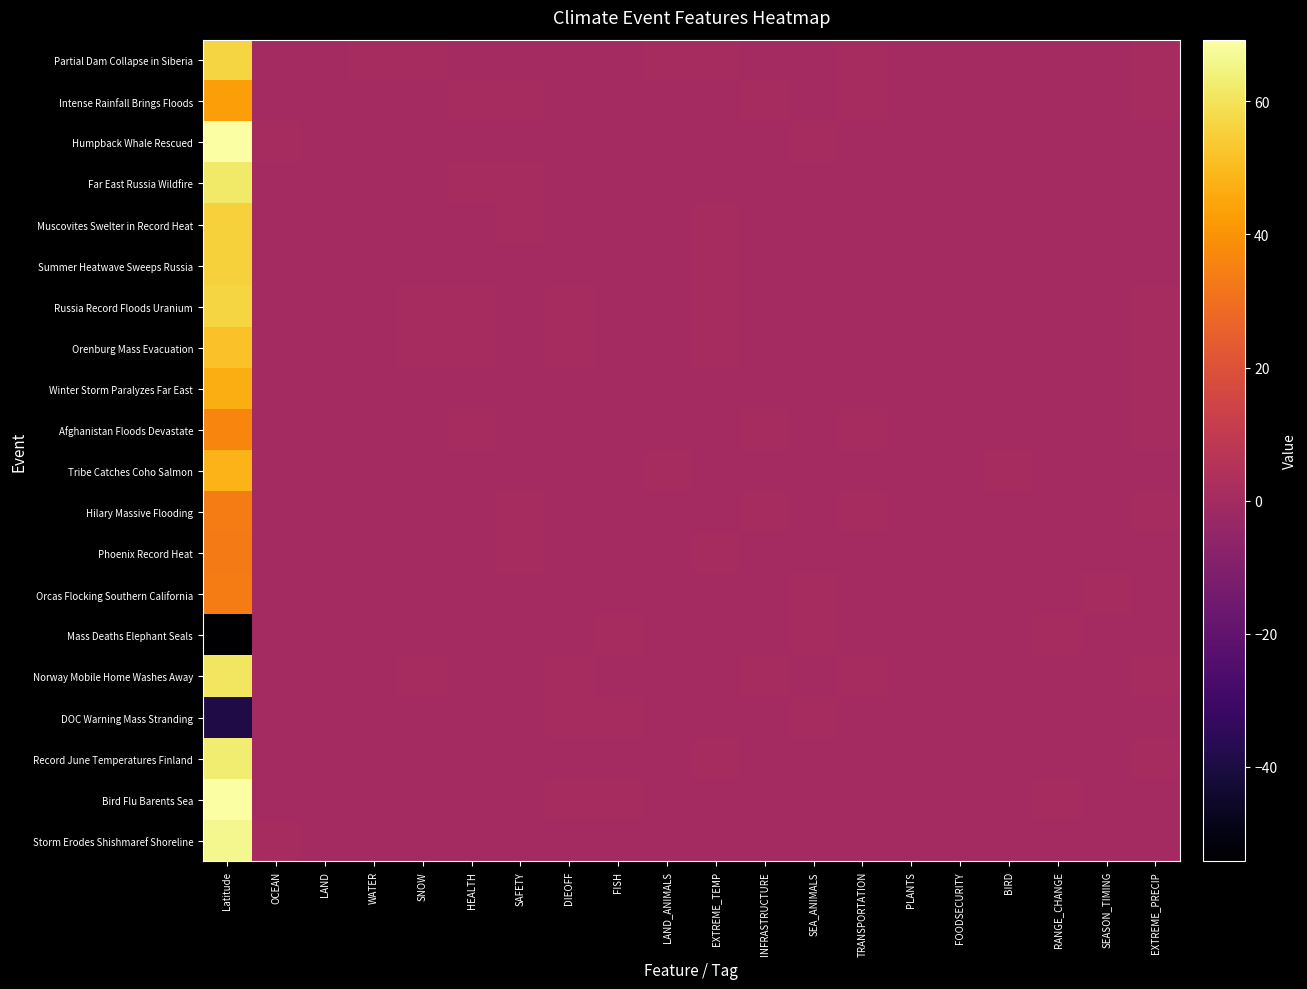

How many categories are shown in the chart?

20